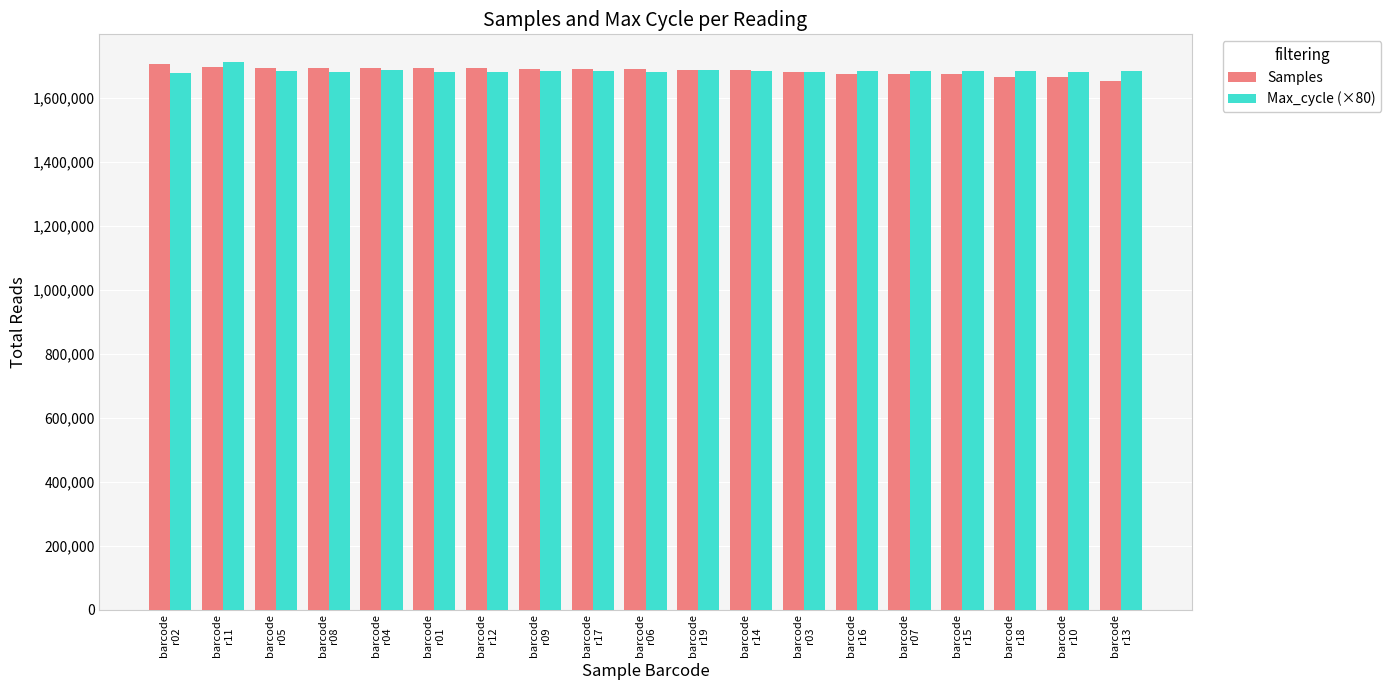

The value of Max_cycle (×80) at barcode
r01 is 587279. True or false?

False